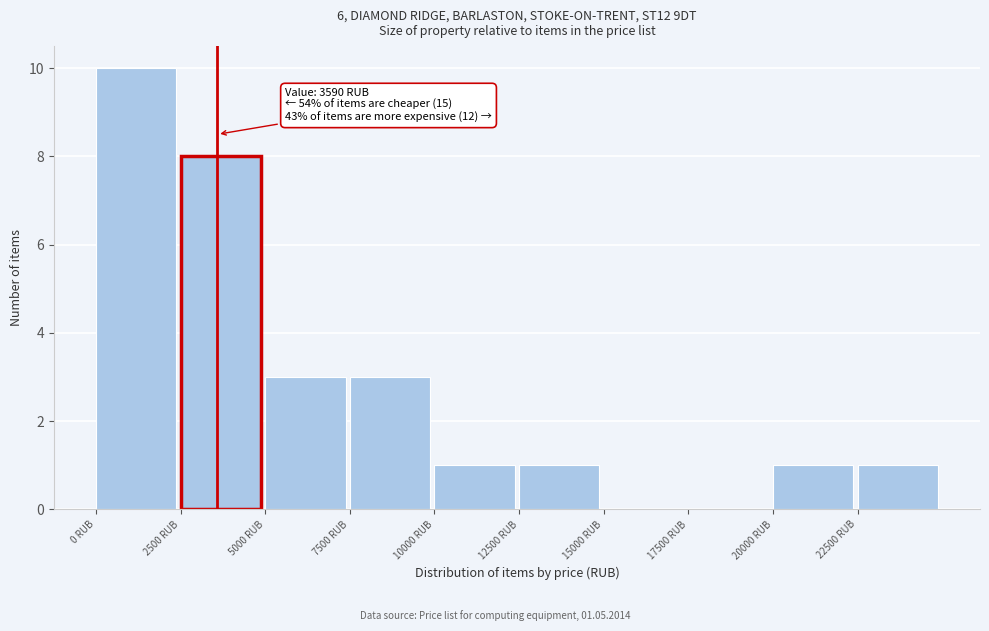

Over which range of the x-axis is the bar tallest?

0 to 2500